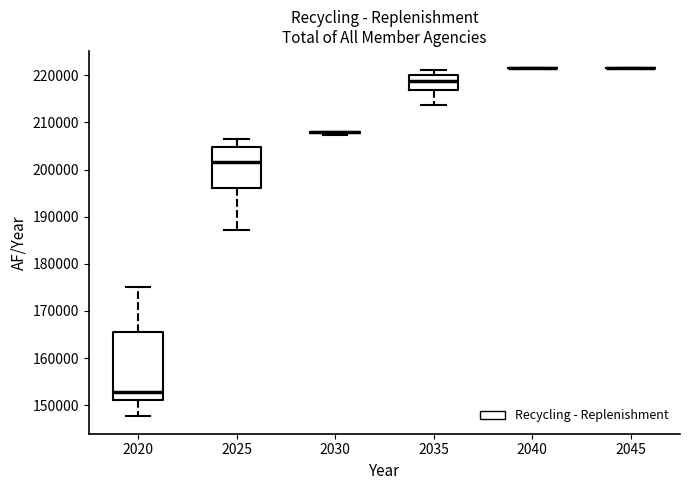

Reading left to right, transcribe this box plot: for each box, give where its median line is, the range the box spans, and where its two whiskers end, as read against the y-axis. The values are not printed on the chart, so give them approximately, as read against the axis.

2020: median 153000, box 151000 to 165000, whiskers 148000 to 175000
2025: median 202000, box 196000 to 205000, whiskers 187000 to 206000
2030: box collapsed to a line at 208000, whiskers 207000 to 208000
2035: median 219000, box 217000 to 220000, whiskers 214000 to 221000
2040: box collapsed to a line at 221000, whiskers 221000 to 221000
2045: box collapsed to a line at 221000, whiskers 221000 to 221000